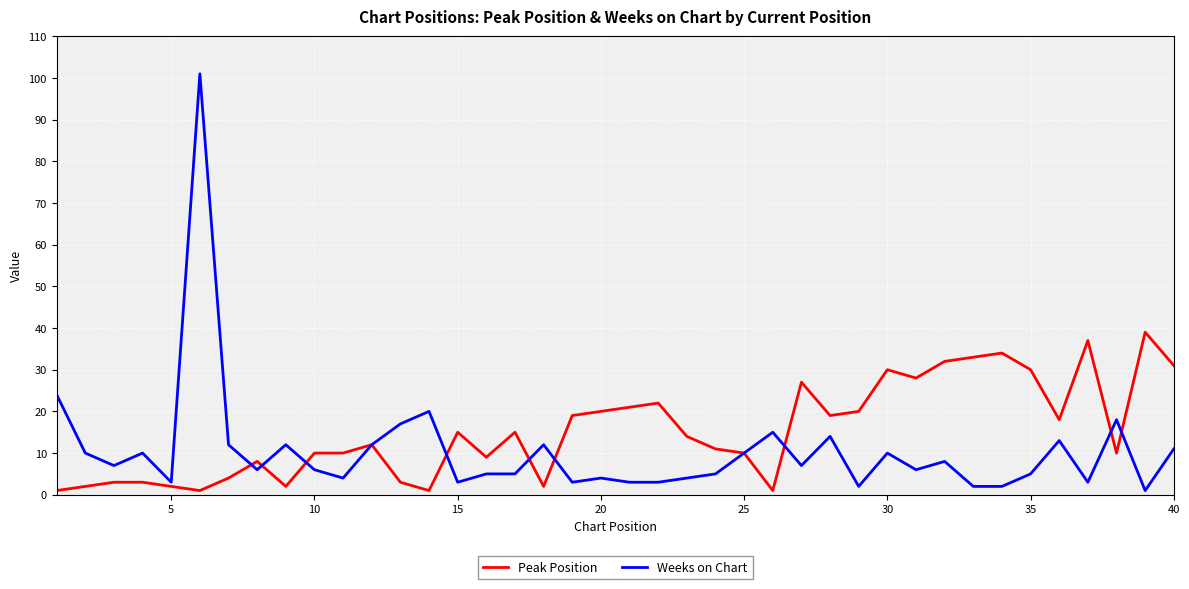

Which series has the largest range (max minus min)?

Weeks on Chart